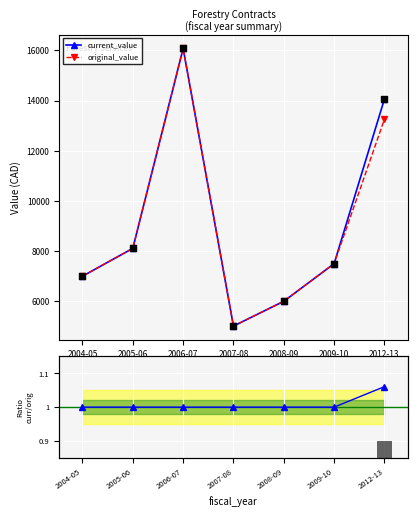

Where is current_value nearest to the value 10545?

2005-06